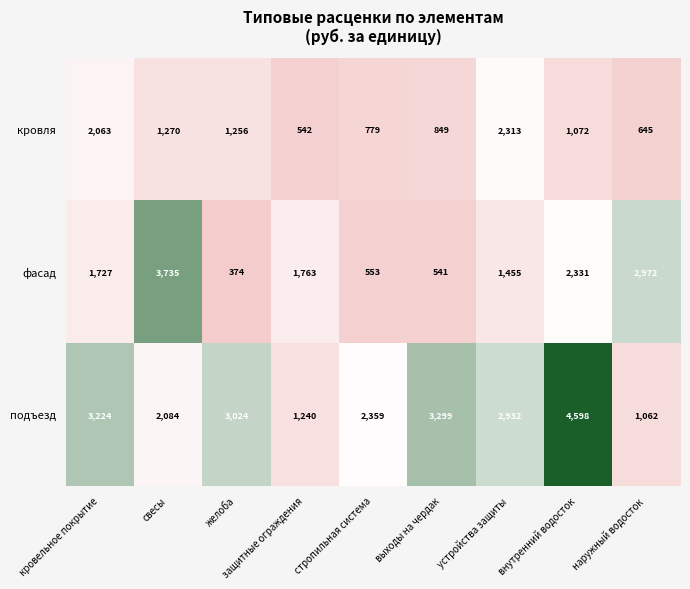

What value does the фасад series have at желоба, to the nearest 50?

350